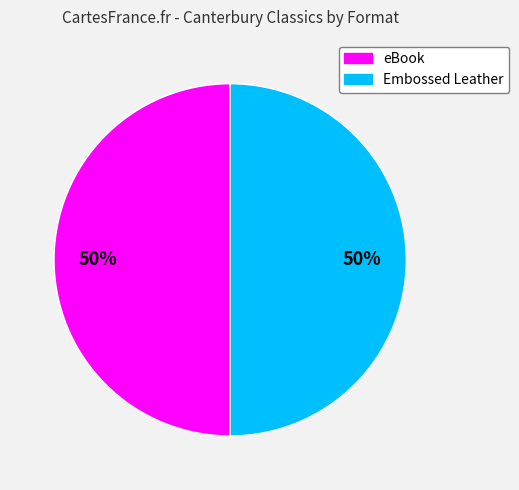

How many slices are in this pie chart?

2